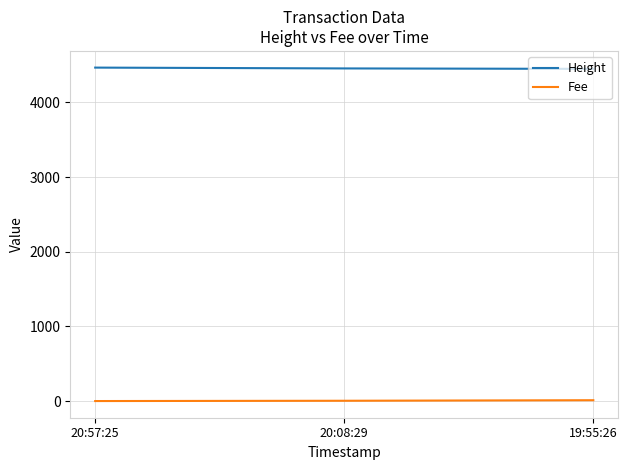

How many lines are shown in the chart?

2